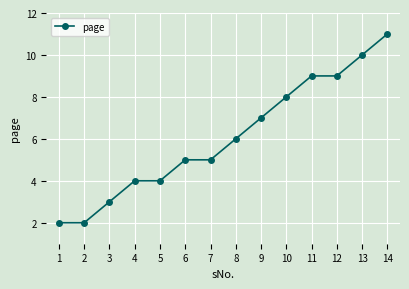

What is the change in value from 1 to 4?

+2